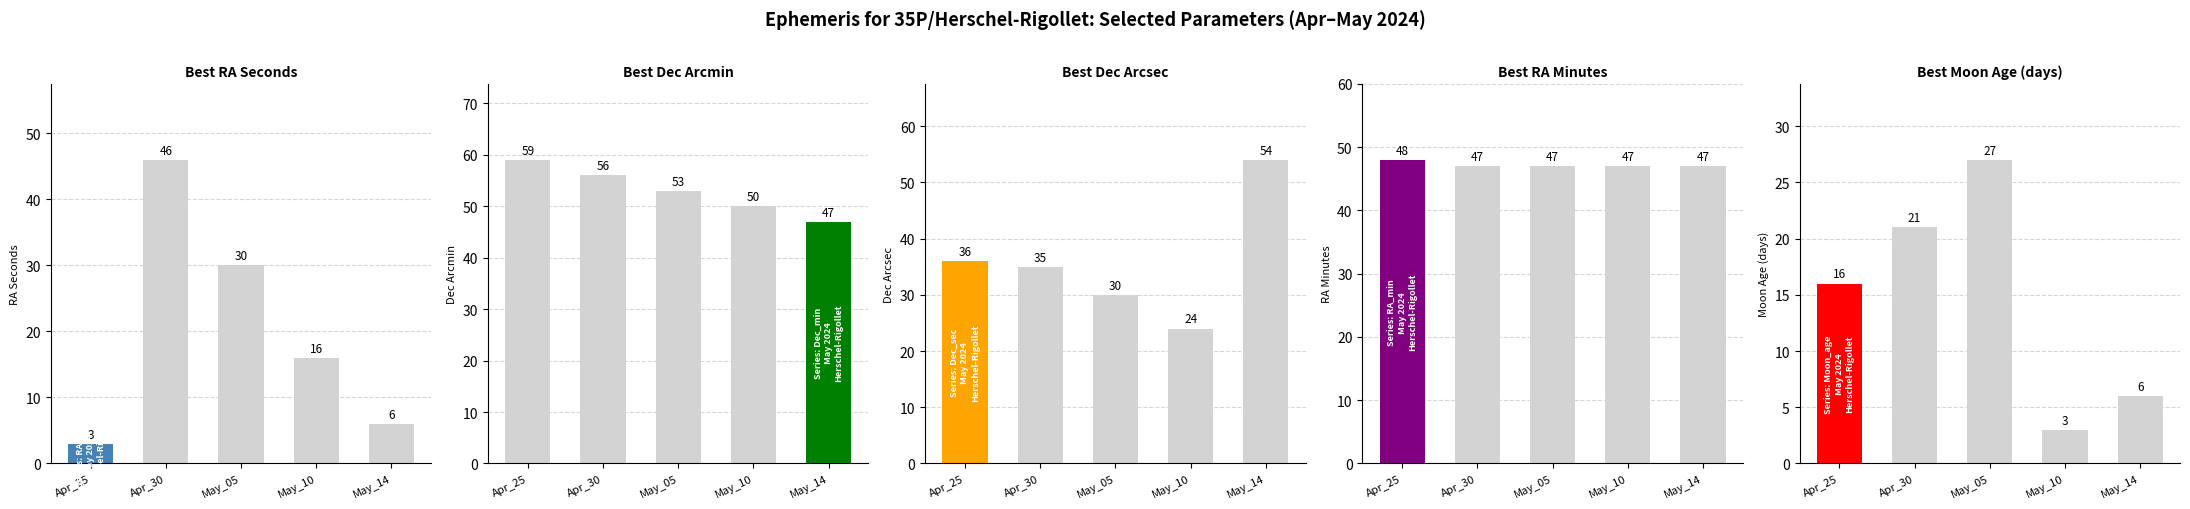

Reading left to right, transcribe all the data shown in this chart.

RA Seconds: Apr_25=3	Apr_30=46	May_05=30	May_10=16	May_14=6
Dec Arcmin: Apr_25=59	Apr_30=56	May_05=53	May_10=50	May_14=47
Dec Arcsec: Apr_25=36	Apr_30=35	May_05=30	May_10=24	May_14=54
RA Minutes: Apr_25=48	Apr_30=47	May_05=47	May_10=47	May_14=47
Moon Age (days): Apr_25=16	Apr_30=21	May_05=27	May_10=3	May_14=6